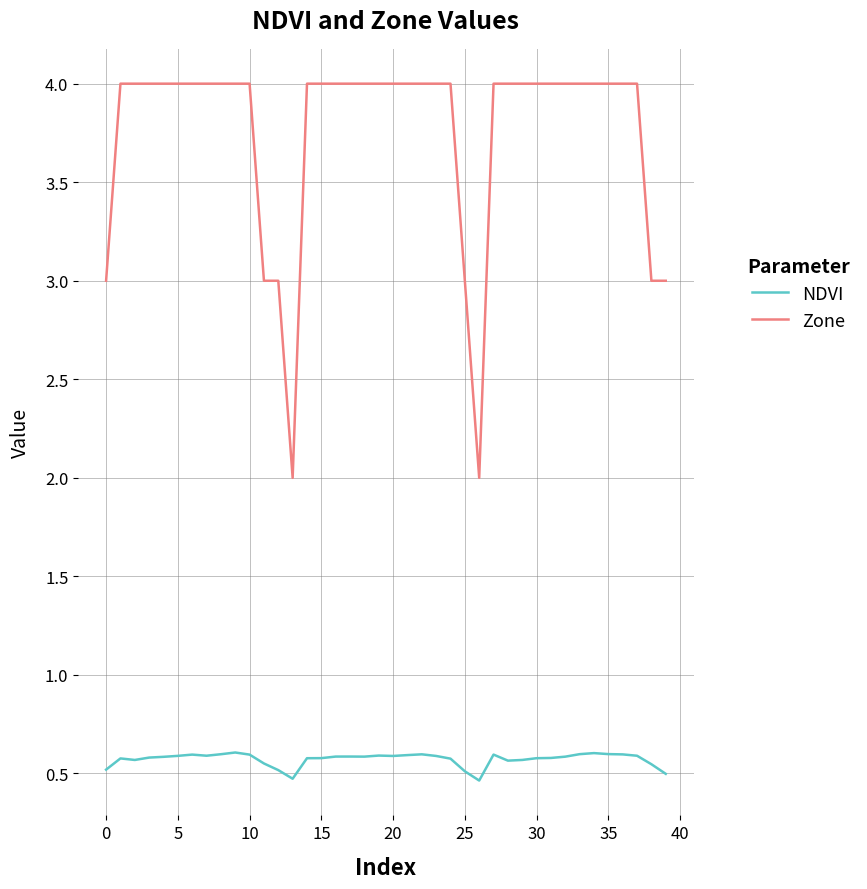

What is the maximum value shown in the chart?

4.0